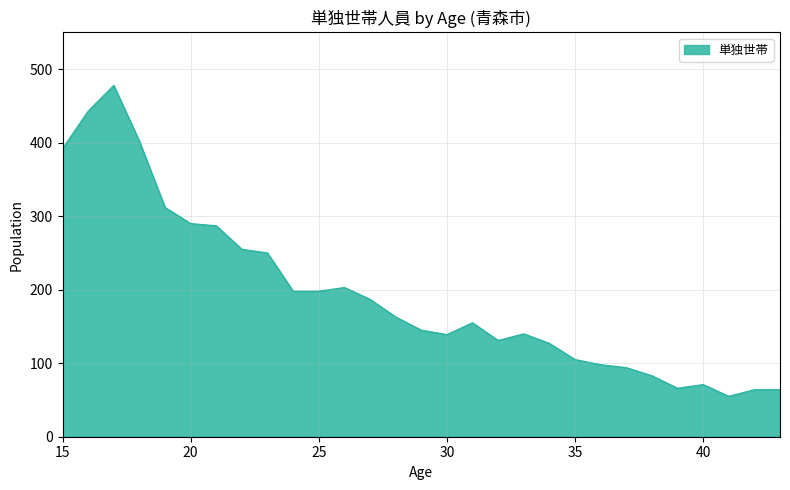

What is the average value?

193